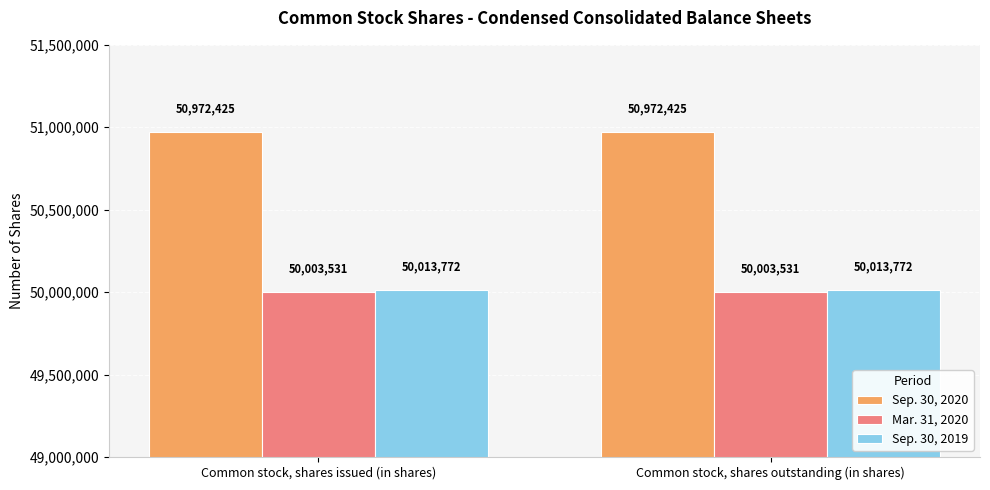

What are all the series names shown in the legend?

Sep. 30, 2020, Mar. 31, 2020, Sep. 30, 2019